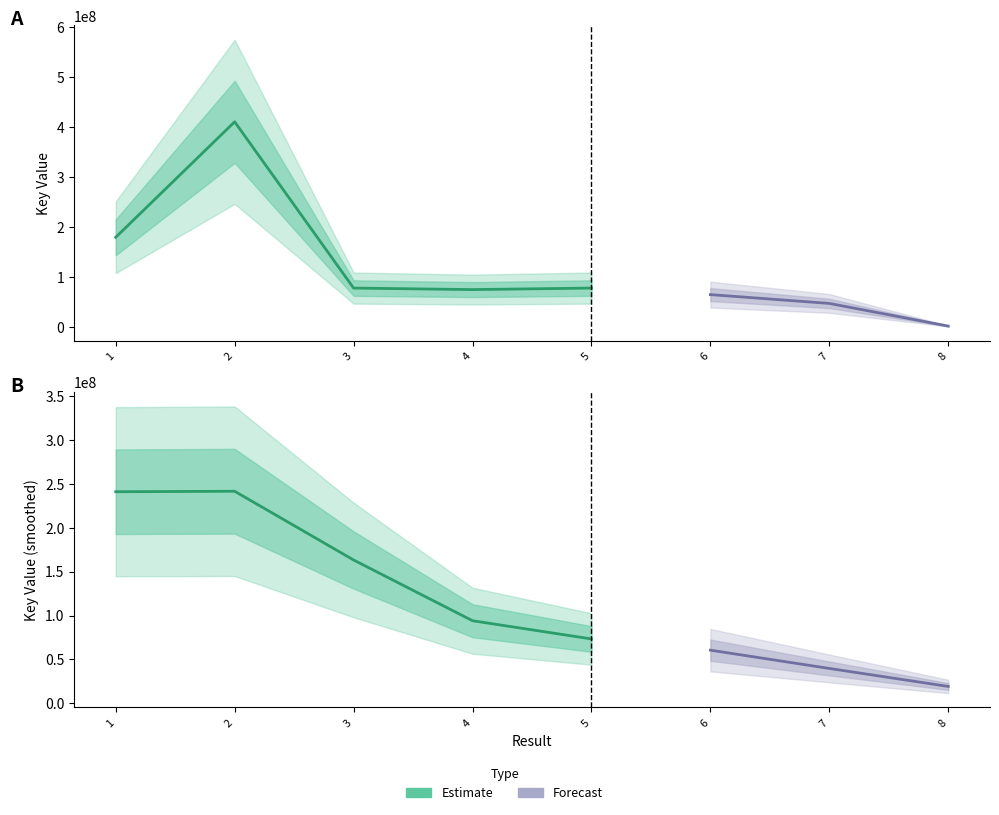

Which category has the lowest value across all series?

8